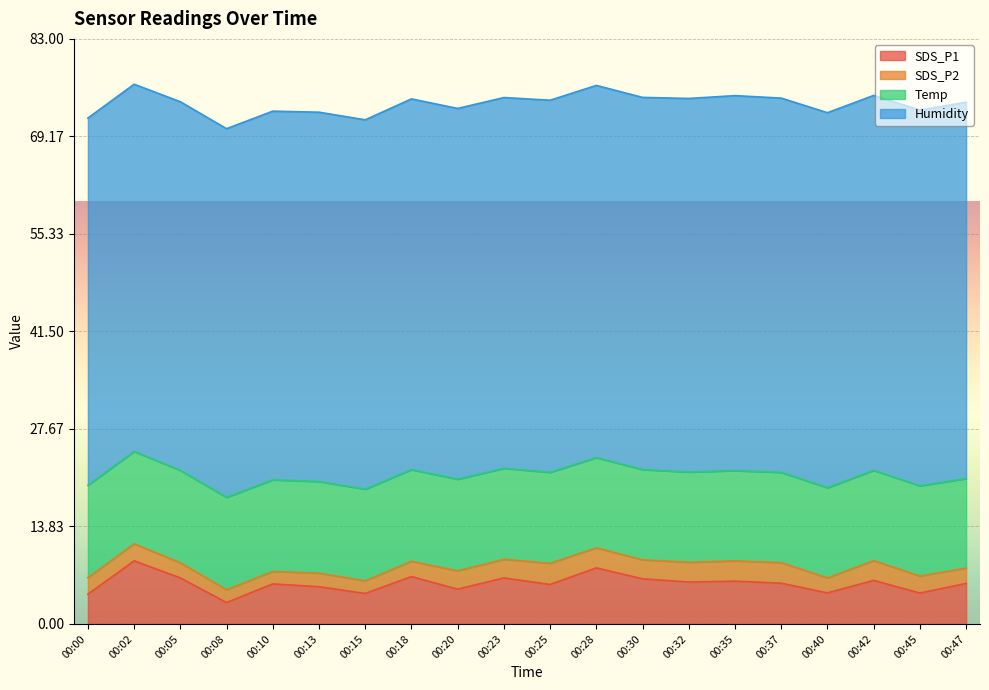

What is the minimum value for SDS_P1?

3.0